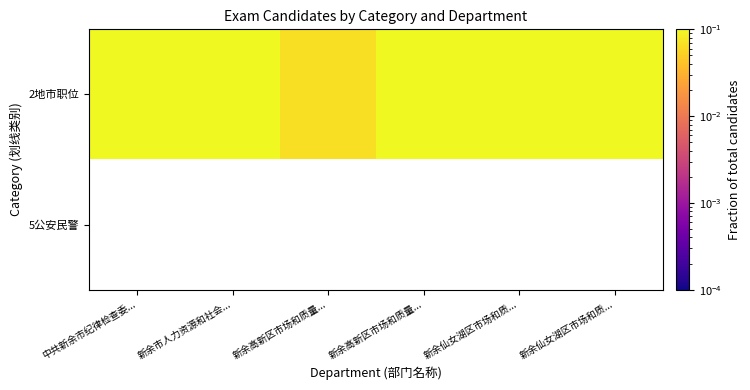

True or false: 2地市职位 has a value of 0.1 at 新余市人力资源和社会....

False